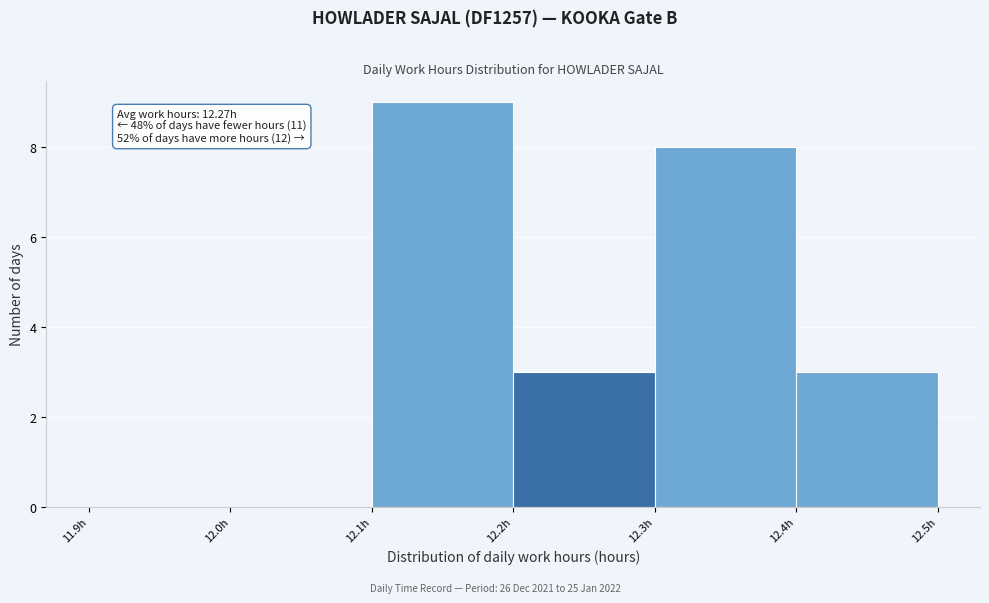

Which range on the x-axis has the tallest bar?

12.1 to 12.2